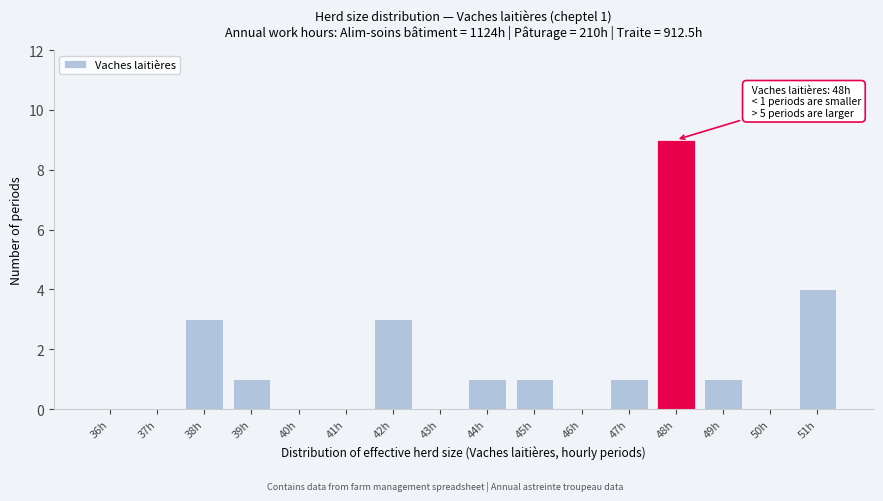

Reading left to right, list all the values displayed in this chart.

36h=0	37h=0	38h=3	39h=1	40h=0	41h=0	42h=3	43h=0	44h=1	45h=1	46h=0	47h=1	48h=9	49h=1	50h=0	51h=4